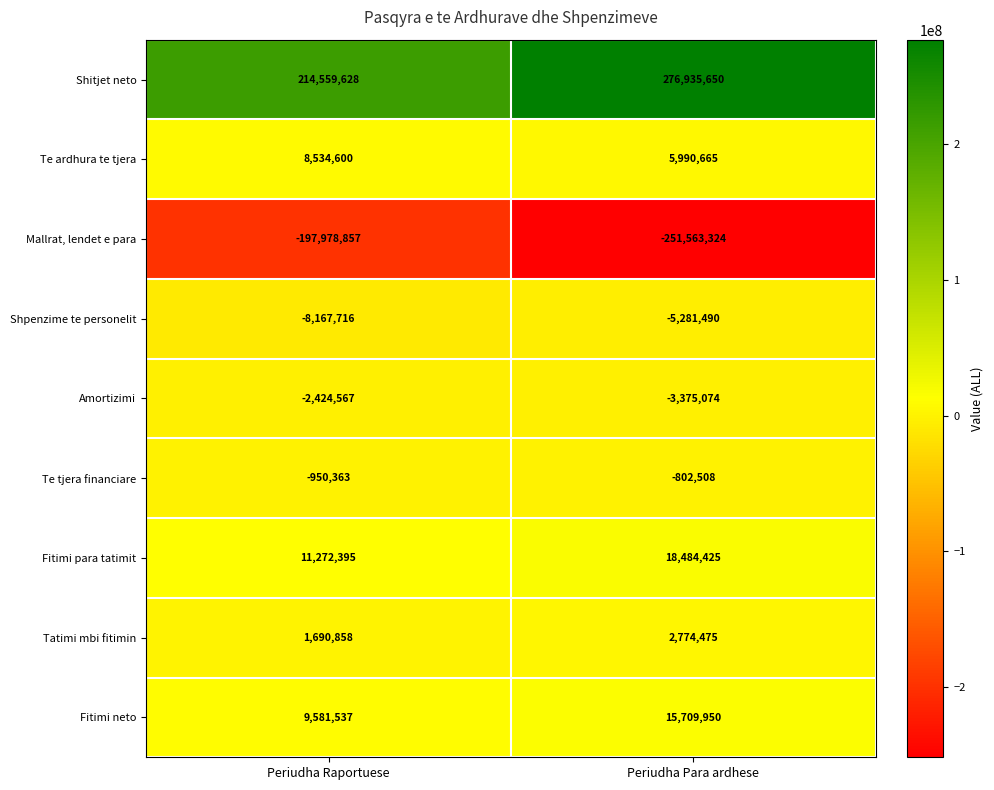

What is the spread (max minus min) of values at Periudha Raportuese?

412538485